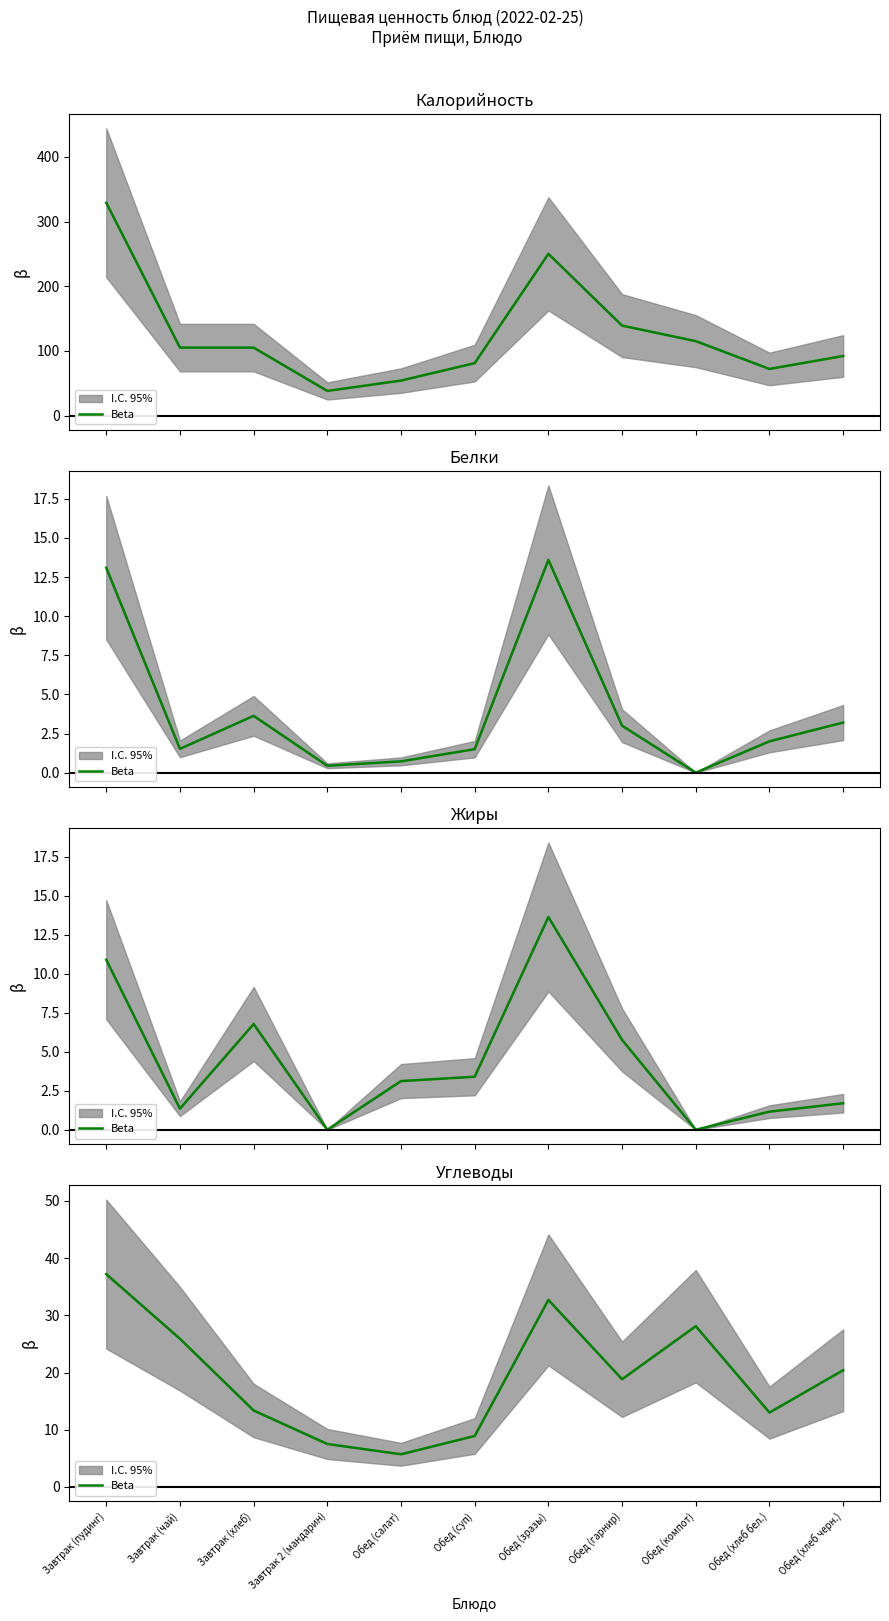

How many lines are shown in the chart?

1